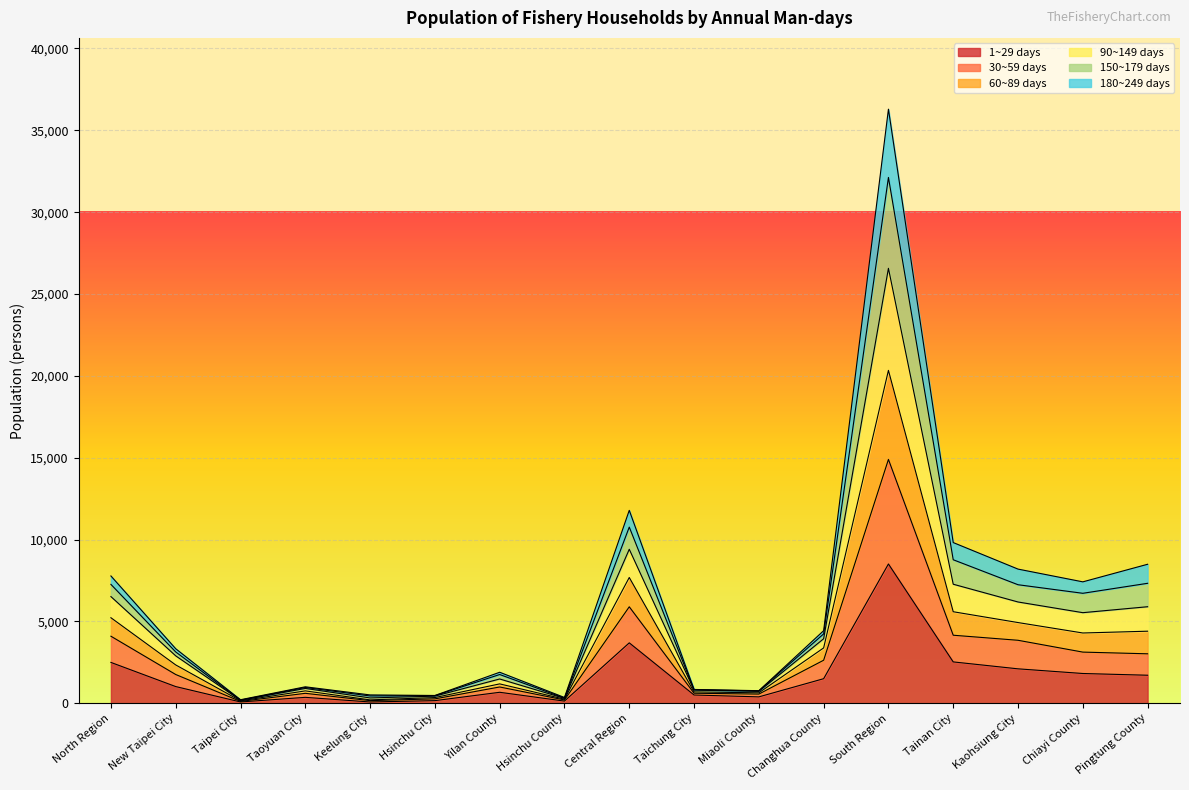

What is the sum of all 1~29 days values?

27729